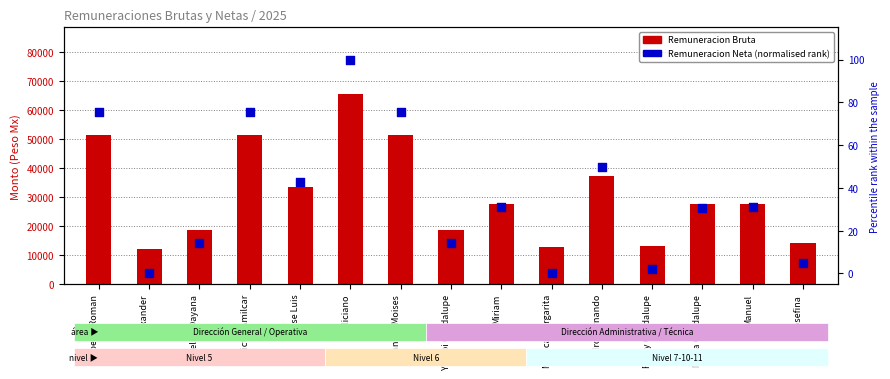

Which series reaches the minimum Y coordinate?

Remuneracion Neta (rank)